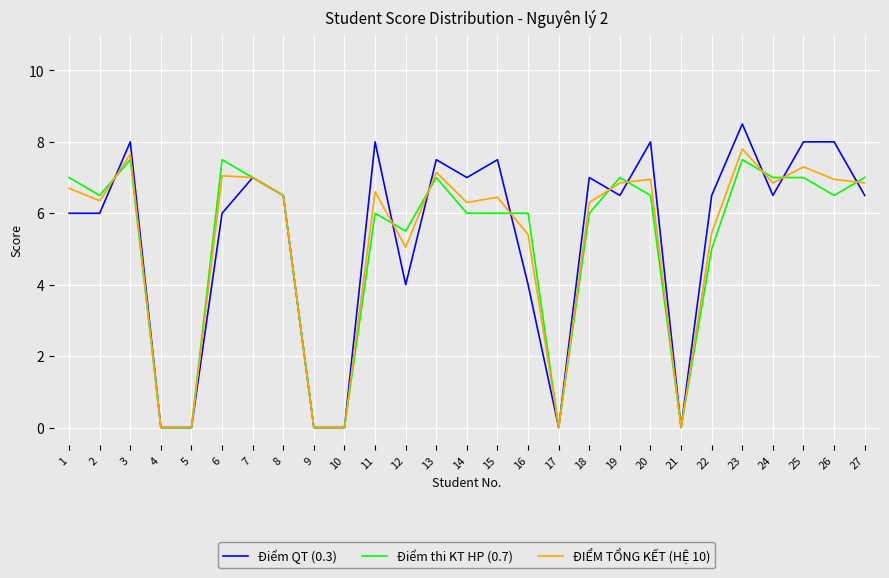

Which series changed the most between 13 and 18?

Điểm thi KT HP (0.7)